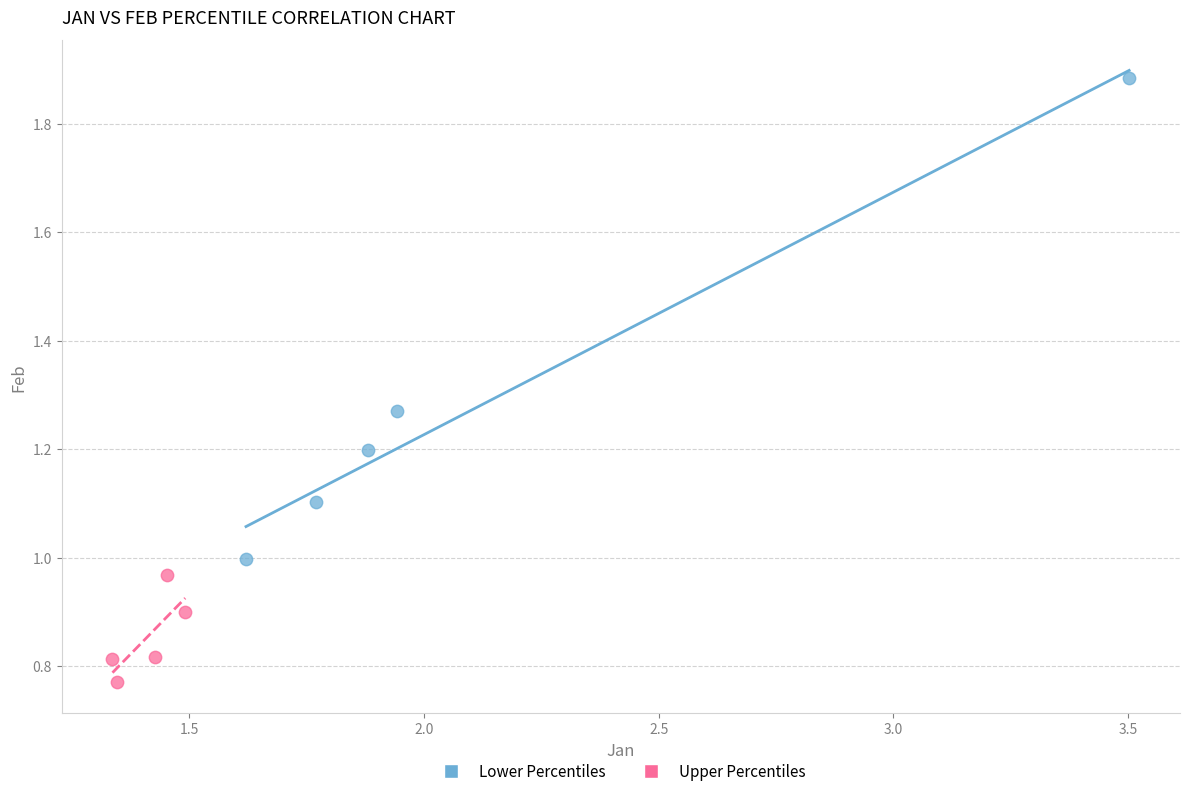

Which series contains the lowest Y value?

Upper Percentiles